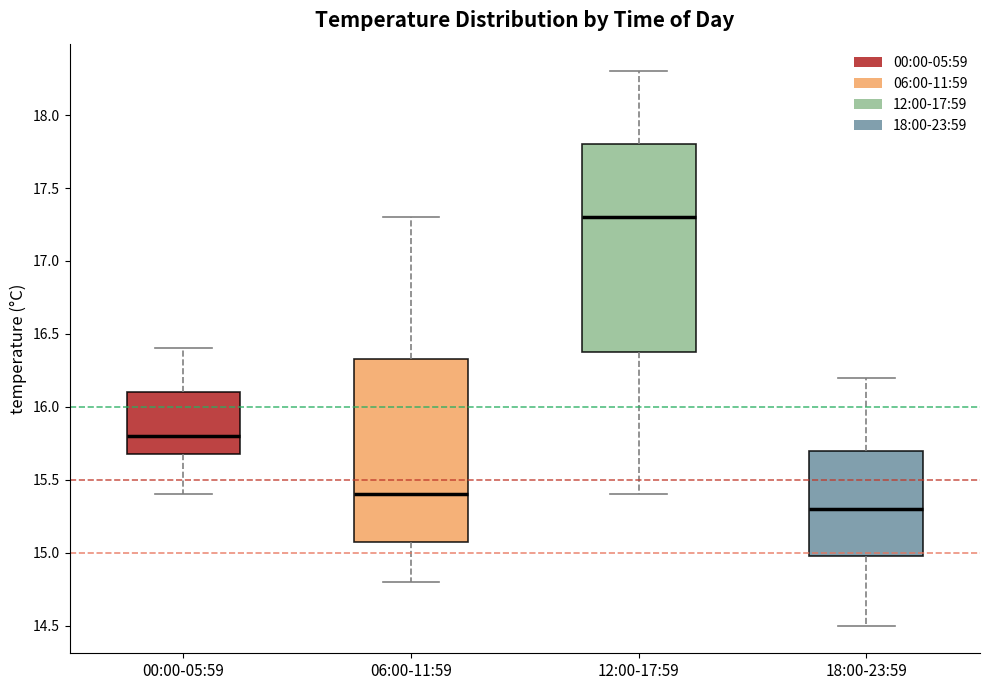

Reading left to right, transcribe this box plot: for each box, give where its median line is, the range the box spans, and where its two whiskers end, as read against the y-axis. The values are not printed on the chart, so give them approximately, as read against the axis.

00:00-05:59: median 15.80, box 15.70 to 16.10, whiskers 15.40 to 16.40
06:00-11:59: median 15.40, box 15.10 to 16.35, whiskers 14.80 to 17.30
12:00-17:59: median 17.30, box 16.40 to 17.80, whiskers 15.40 to 18.30
18:00-23:59: median 15.30, box 15.00 to 15.70, whiskers 14.50 to 16.20